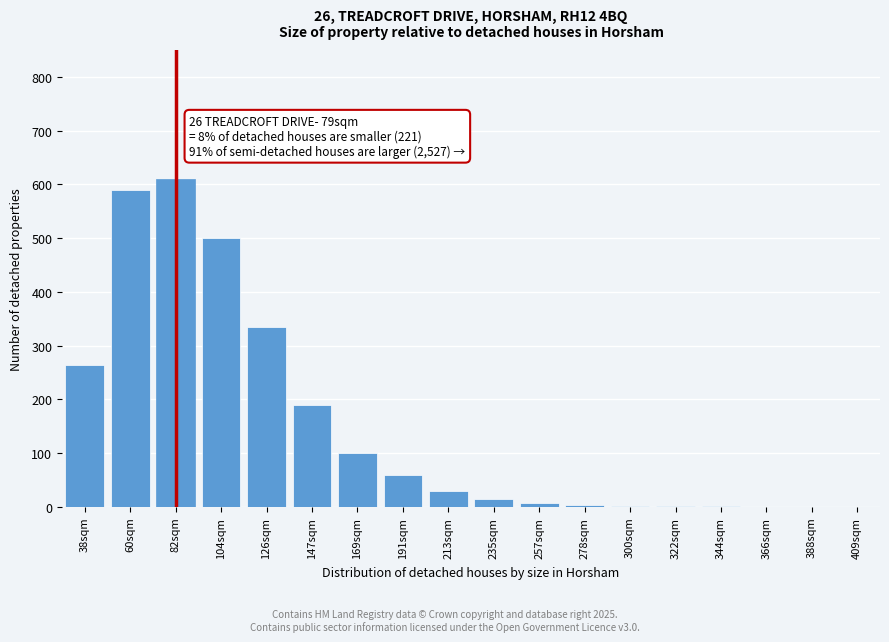

The chart shows a value of 610 at 82sqm. True or false?

True